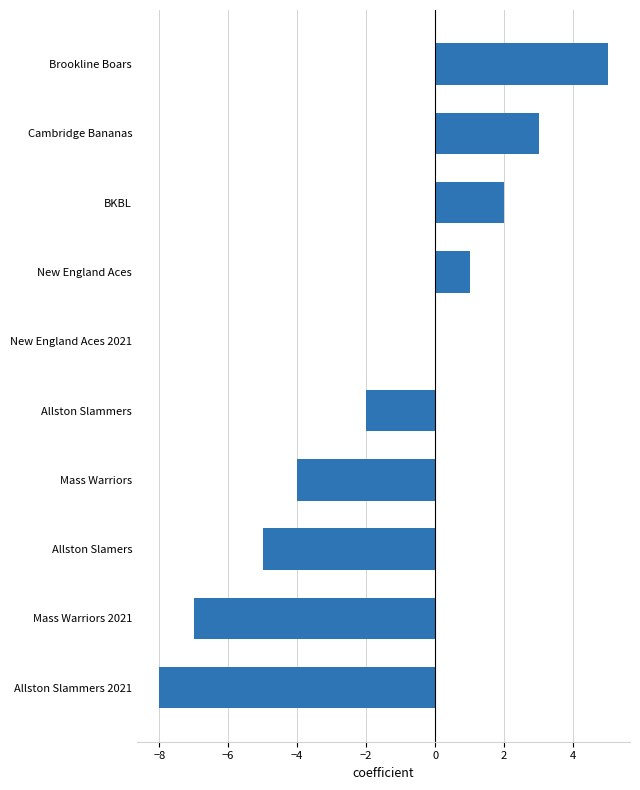

How many data points does each series have?

10